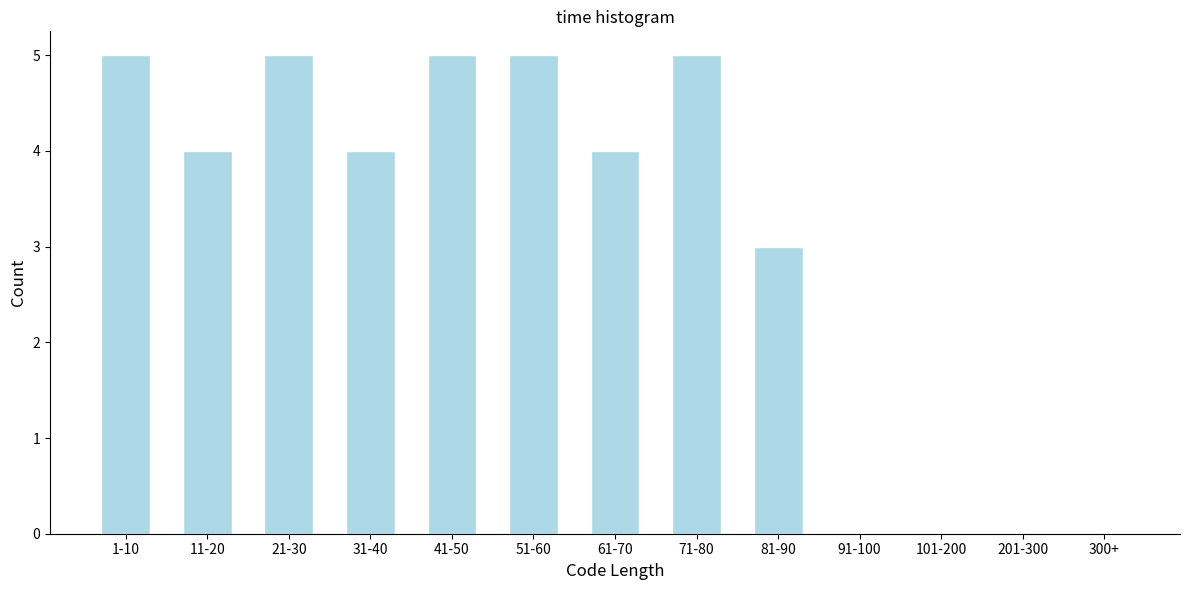

Reading left to right, what are all the values shown in this chart?

1-10=5	11-20=4	21-30=5	31-40=4	41-50=5	51-60=5	61-70=4	71-80=5	81-90=3	91-100=0	101-200=0	201-300=0	300+=0